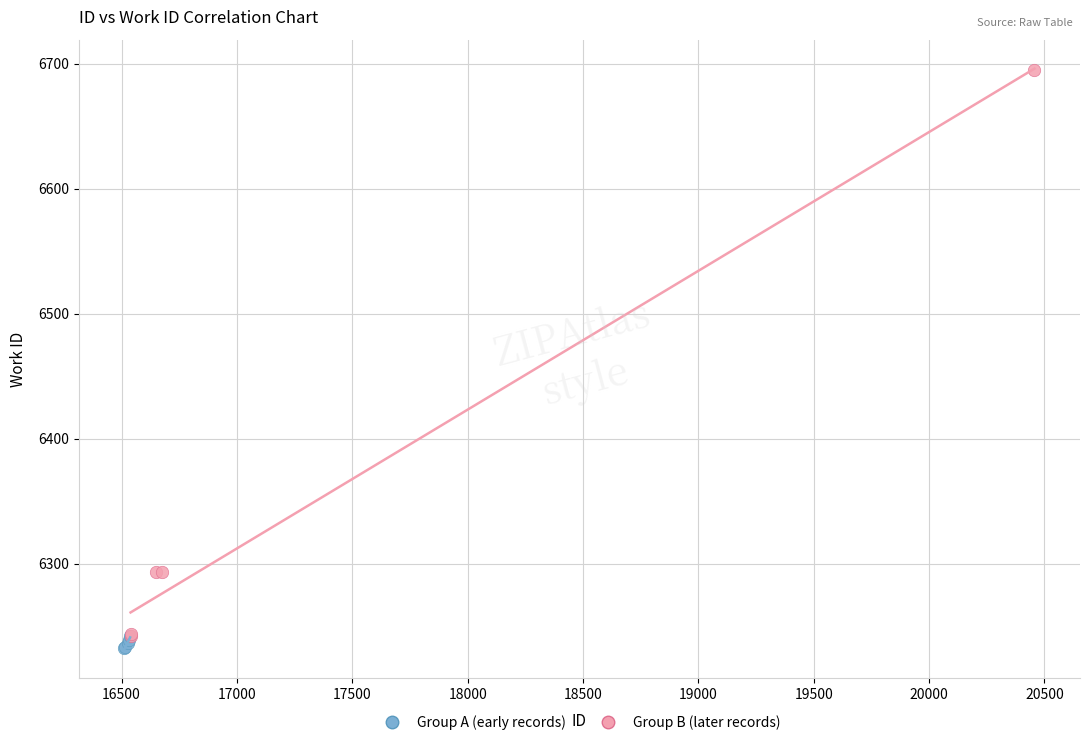

Which series has the largest Y range (max minus min)?

Group B (later records)